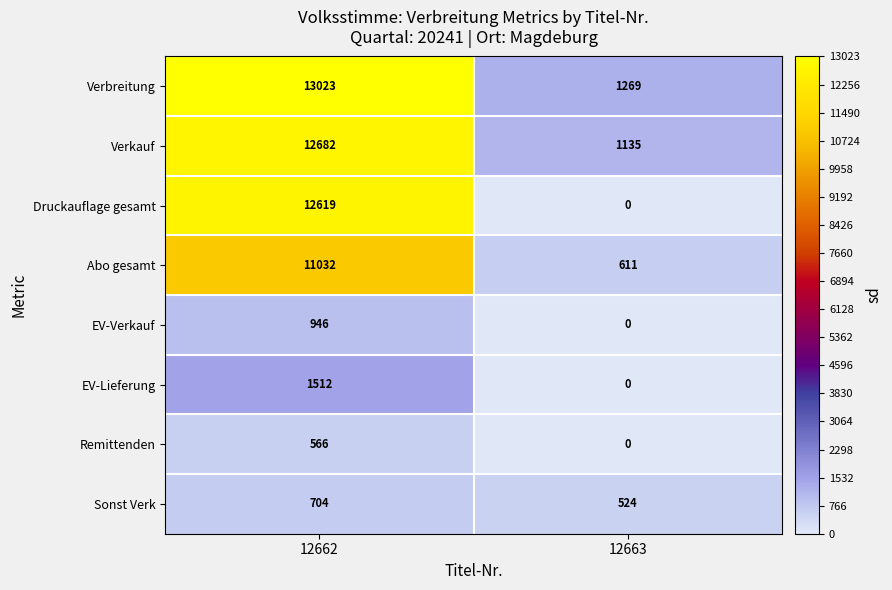

Rank the categories by Abo gesamt value from highest to lowest.

12662, 12663